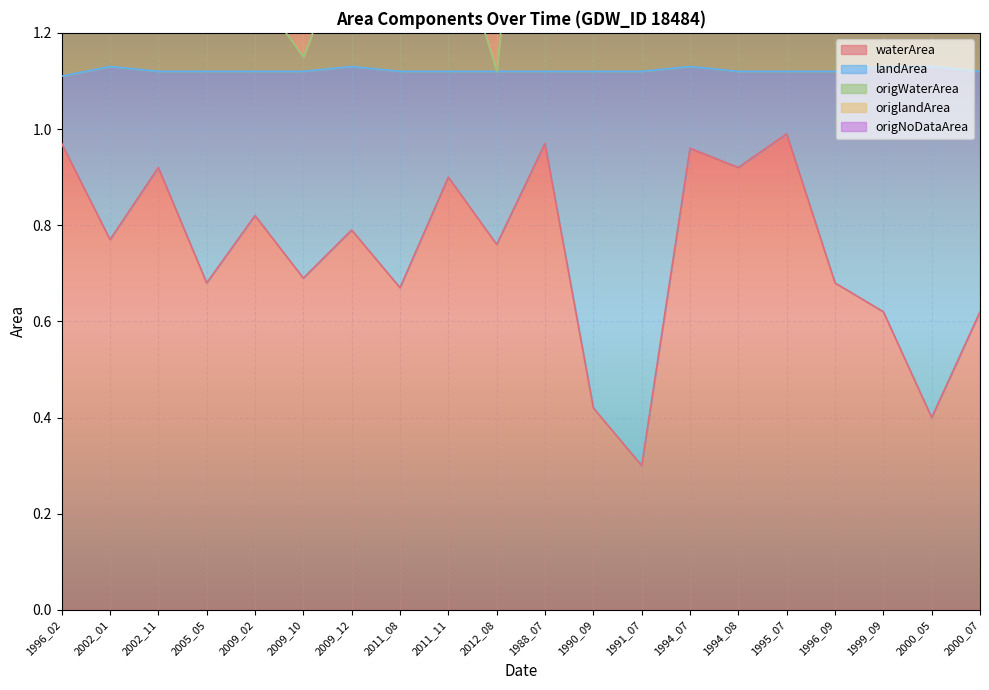

Where is waterArea nearest to the value 0?

1991_07